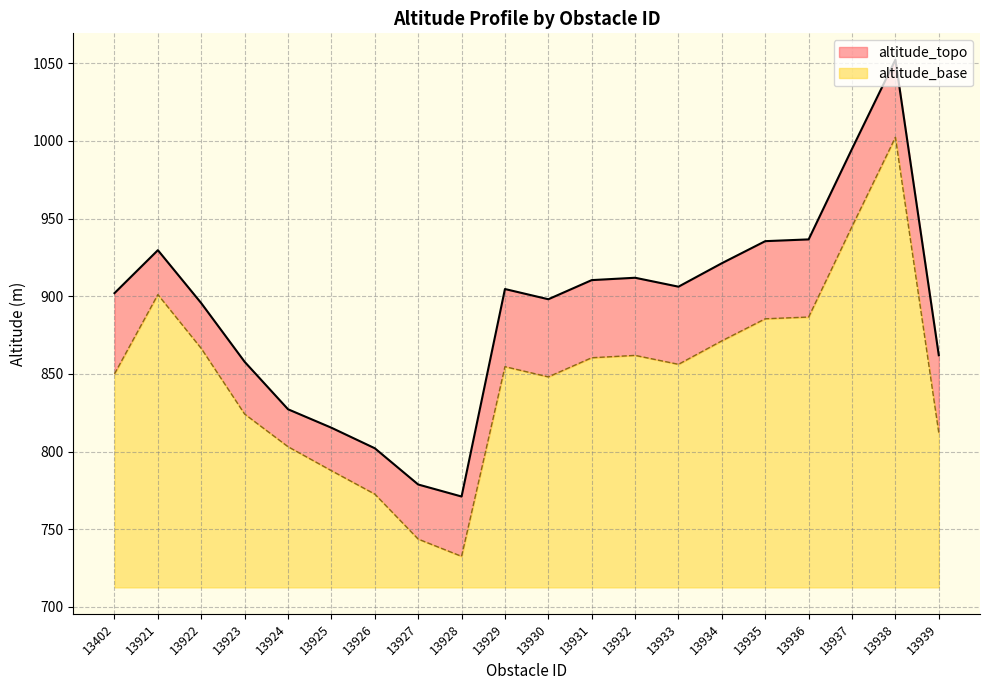

Approximately how many times larger is the value at 13935 compared to 13930?

1.0